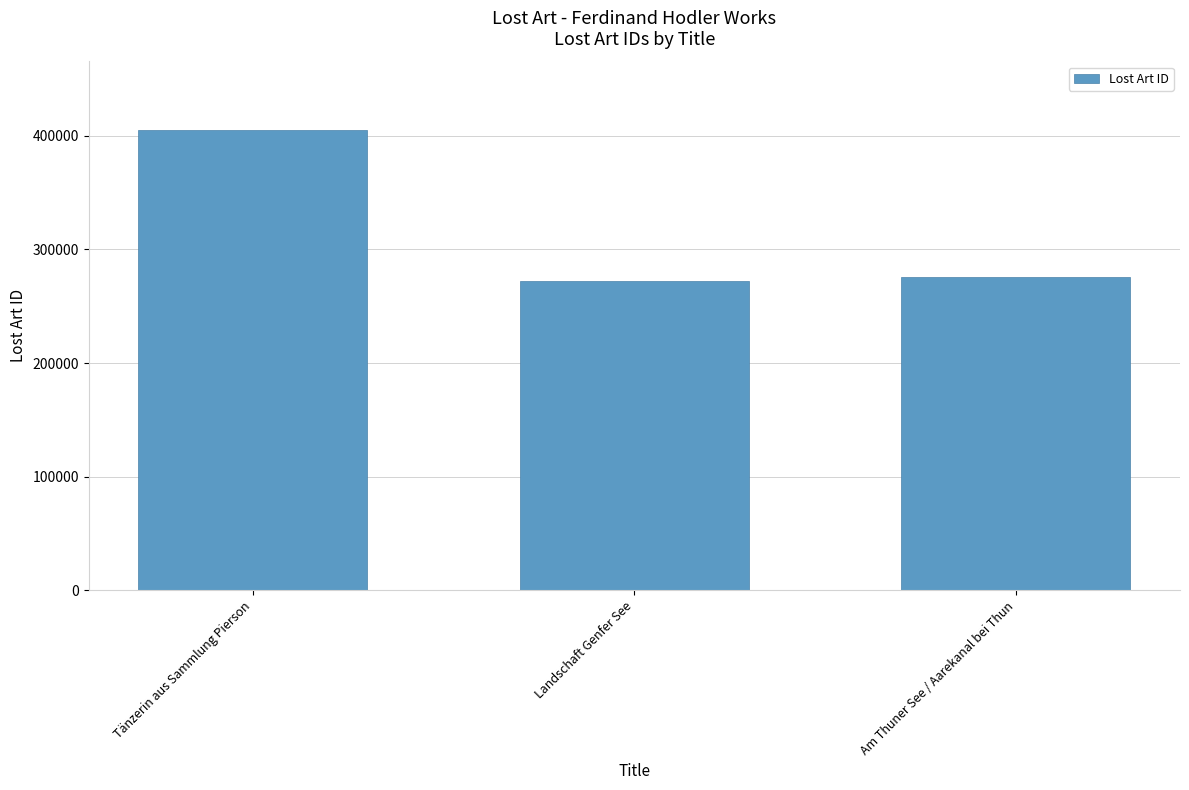

What is the ratio of the value at Landschaft Genfer See to the value at Am Thuner See / Aarekanal bei Thun?

1.0